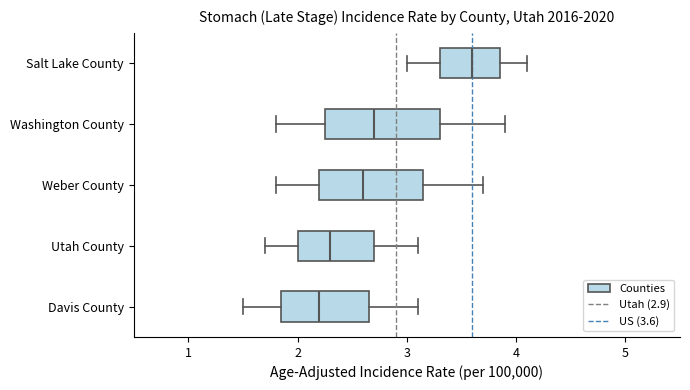

Where does the left whisker of the box for Salt Lake County end on the x-axis? The values are not printed on the chart, so give them approximately, as read against the axis.

3.0